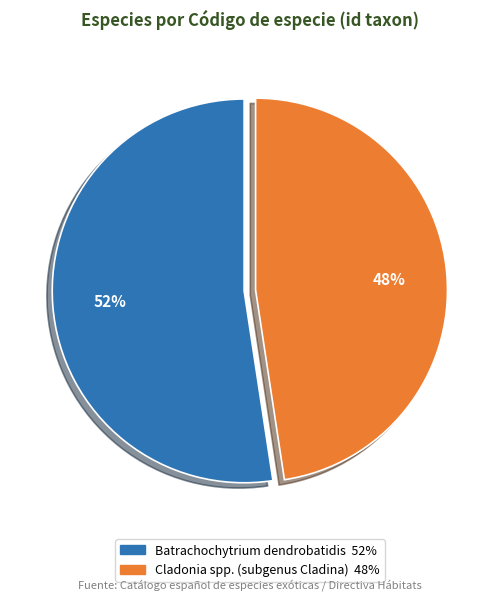

Is it true that Cladonia spp. (subgenus Cladina) is 55% of the pie?

False